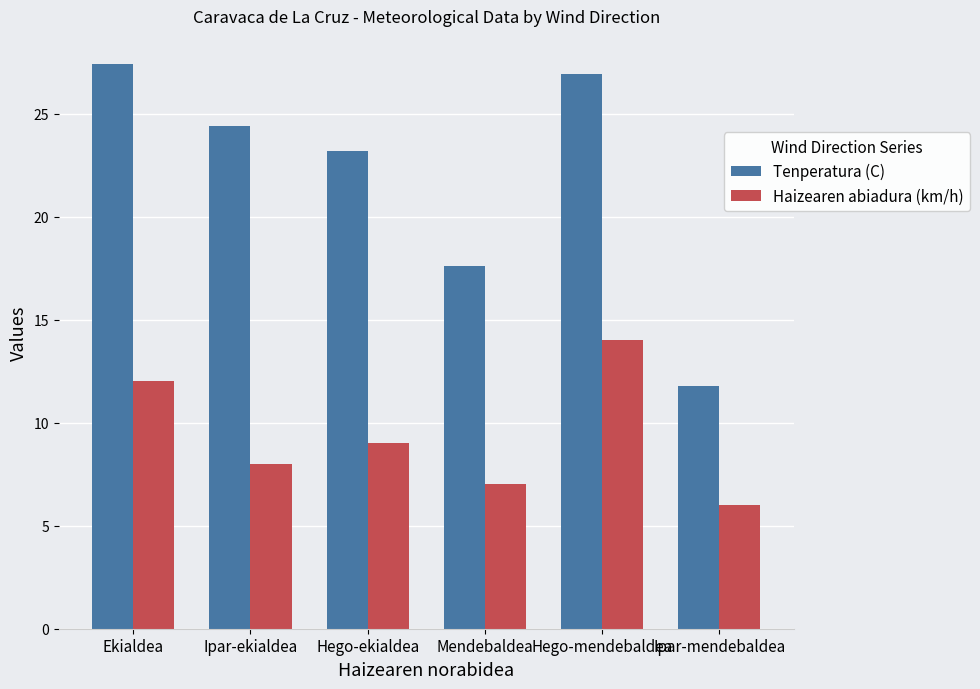

How many Haizearen abiadura (km/h) values are between 7 and 12?

4